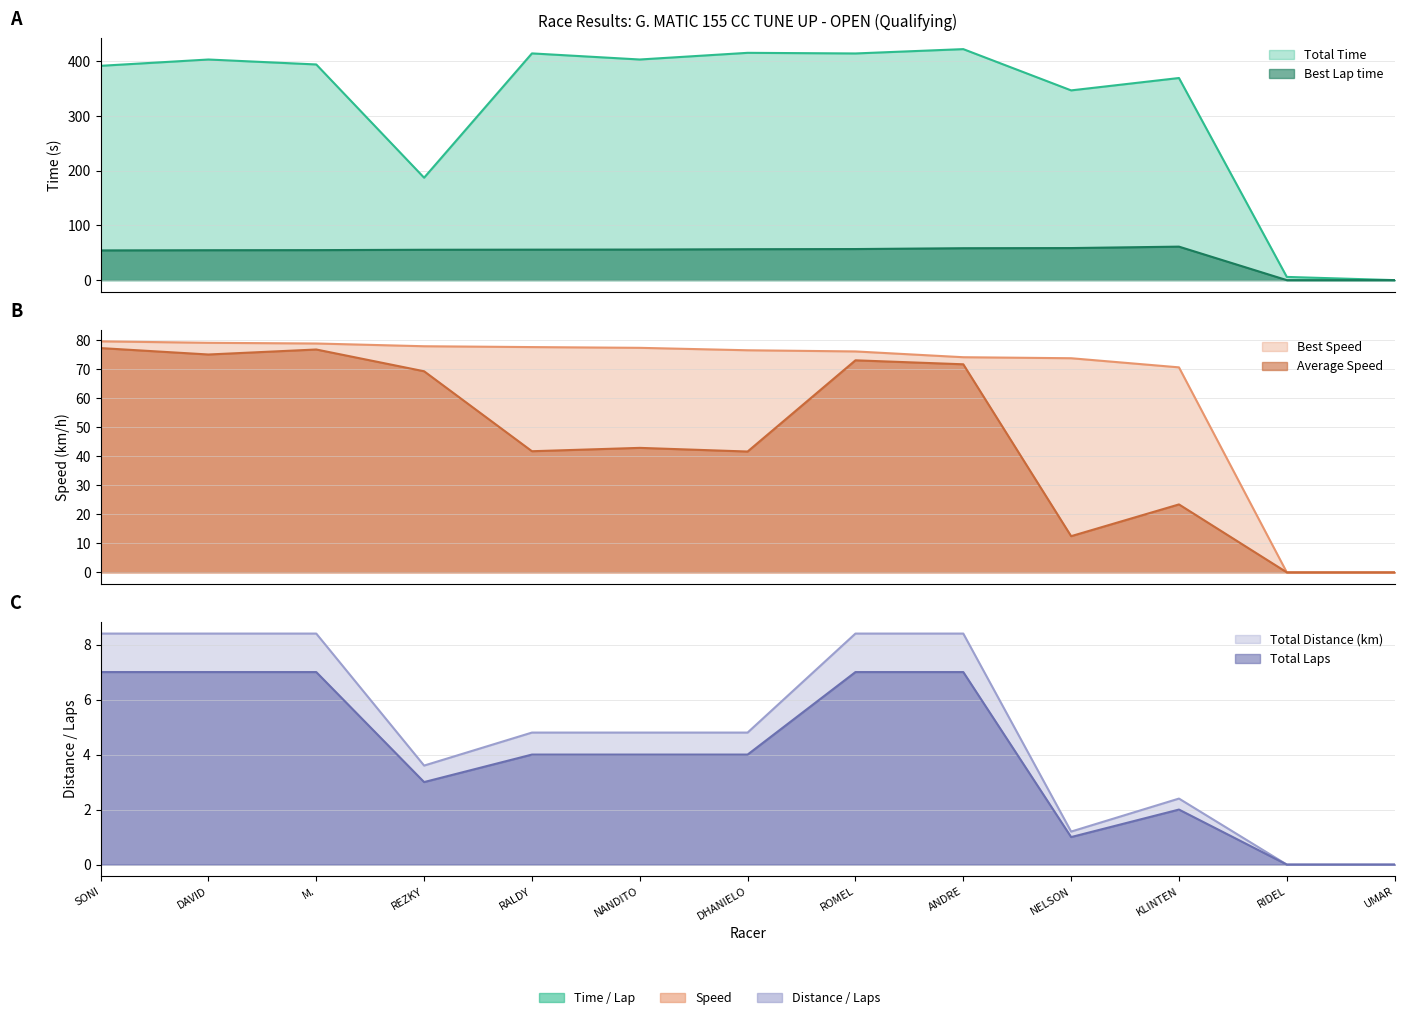

How many interior local peaks does the Total Laps series have?

1